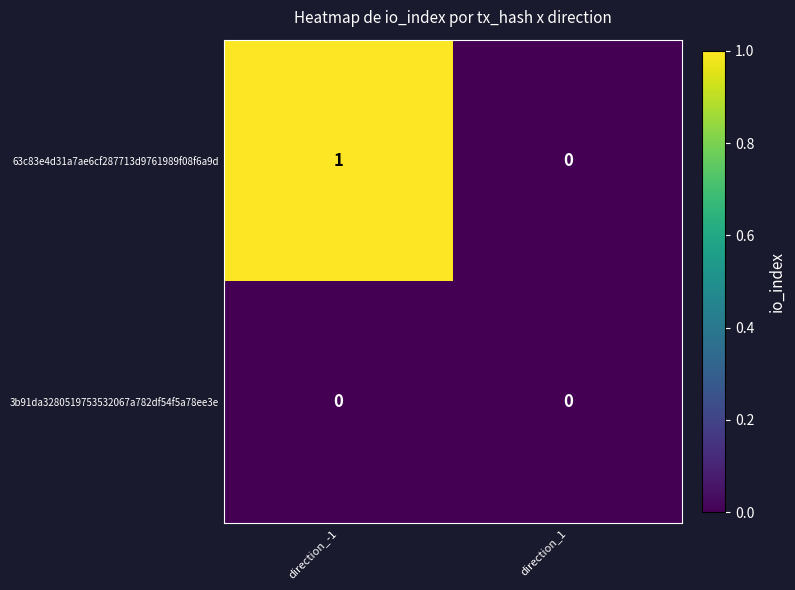

At which label does 63c83e4d31a7ae6cf287713d9761989f08f6a9d reach its minimum?

direction_1